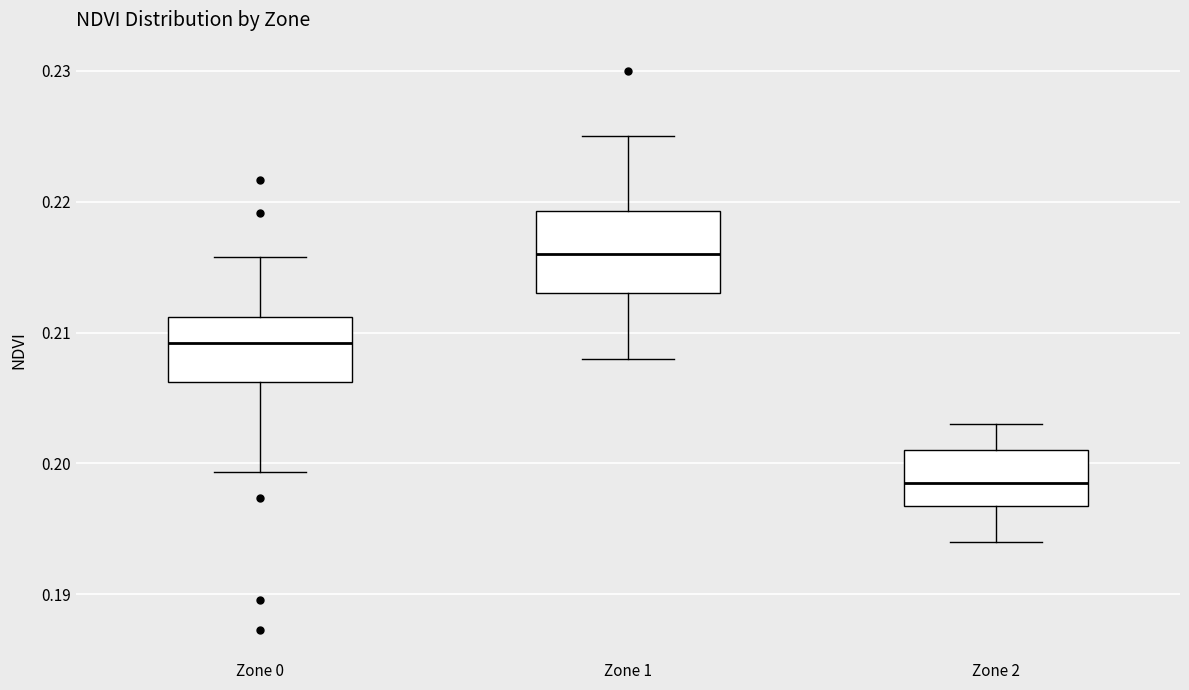

Where does the upper whisker of the box for Zone 1 end on the y-axis? The values are not printed on the chart, so give them approximately, as read against the axis.

0.225